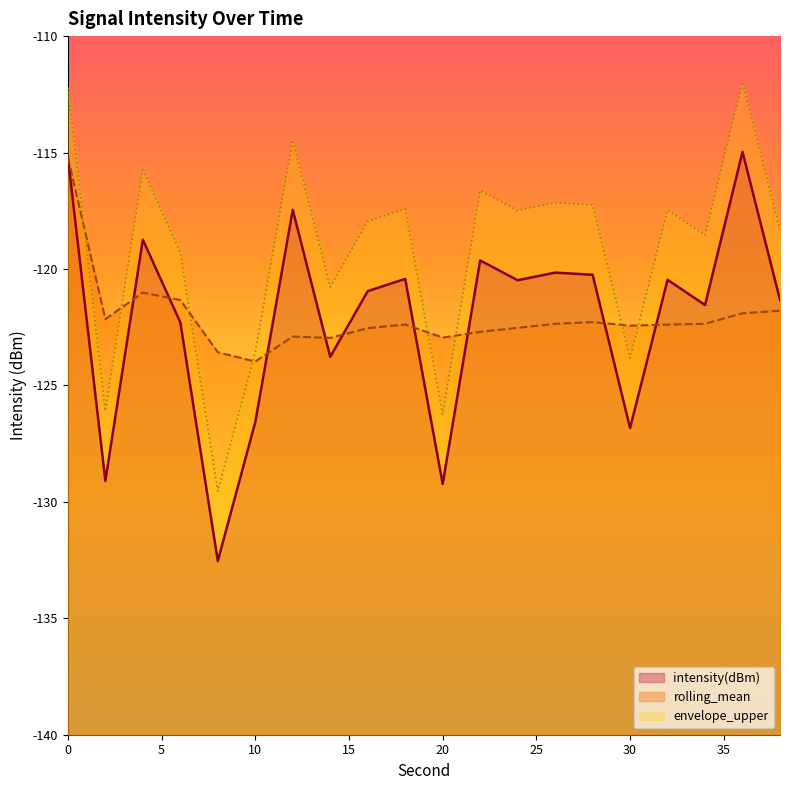

Reading left to right, extract all data points from this chart.

intensity(dBm): 0=-115.2	2=-129.1	4=-118.7	6=-122.3	8=-132.5	10=-126.6	12=-117.5	14=-123.8	16=-121.0	18=-120.4	20=-129.2	22=-119.6	24=-120.5	26=-120.2	28=-120.2	30=-126.8	32=-120.5	34=-121.5	36=-115.0	38=-121.3
rolling_mean: 0=-115.2	2=-122.2	4=-121.0	6=-121.3	8=-123.6	10=-124.0	12=-122.9	14=-123.0	16=-122.5	18=-122.4	20=-122.9	22=-122.7	24=-122.5	26=-122.4	28=-122.3	30=-122.4	32=-122.4	34=-122.4	36=-121.9	38=-121.8
envelope_upper: 0=-112.2	2=-126.1	4=-115.7	6=-119.3	8=-129.5	10=-123.6	12=-114.5	14=-120.8	16=-118.0	18=-117.4	20=-126.2	22=-116.6	24=-117.5	26=-117.2	28=-117.2	30=-123.8	32=-117.5	34=-118.5	36=-112.0	38=-118.3